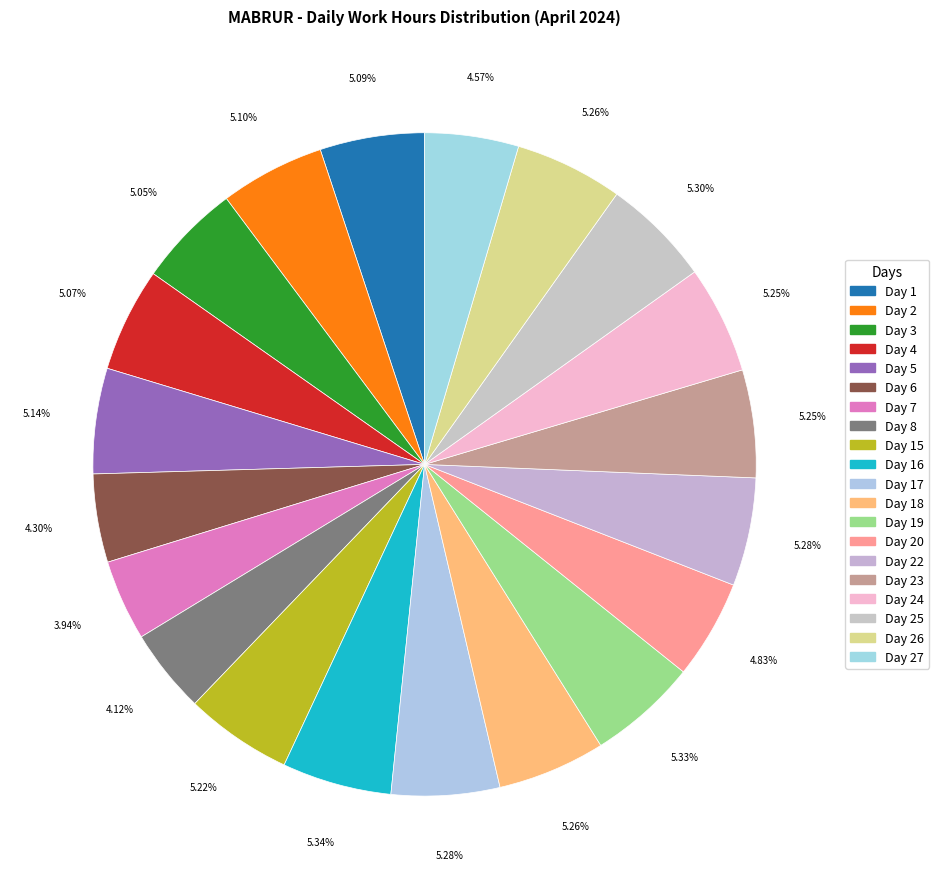

How many segments does this pie chart have?

20